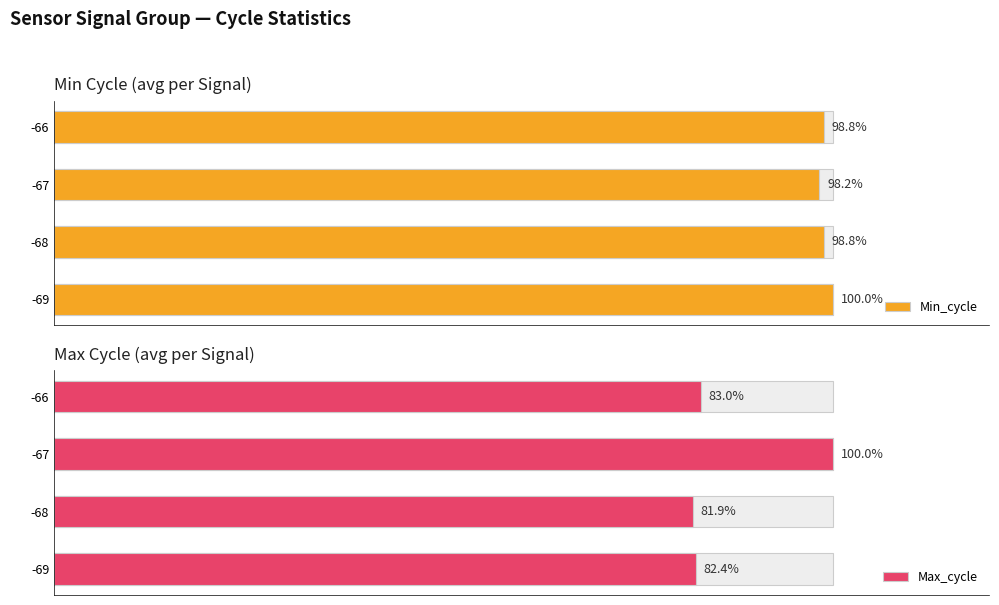

Which series has the largest range (max minus min)?

Max_cycle